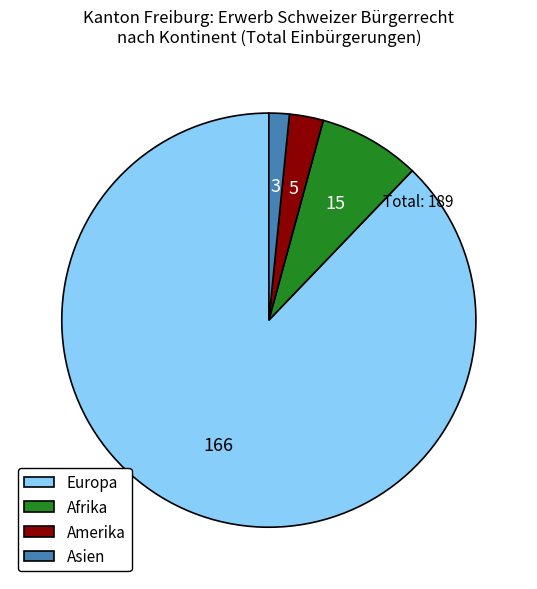

Approximately how many times larger is the value at Europa compared to Afrika?

11.1